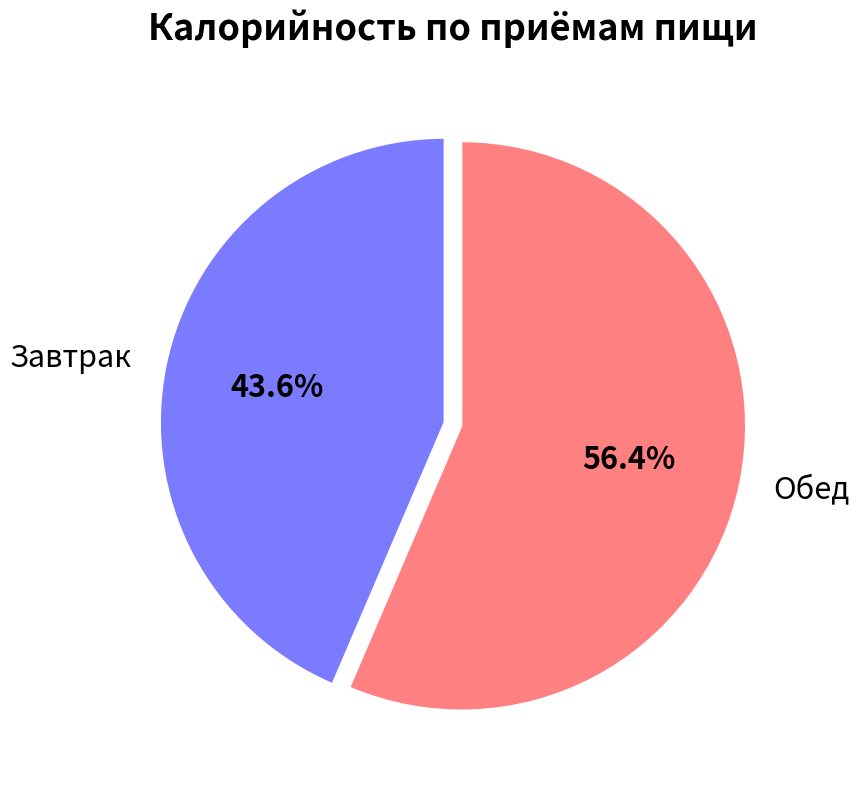

Does any single category account for the majority?

Yes